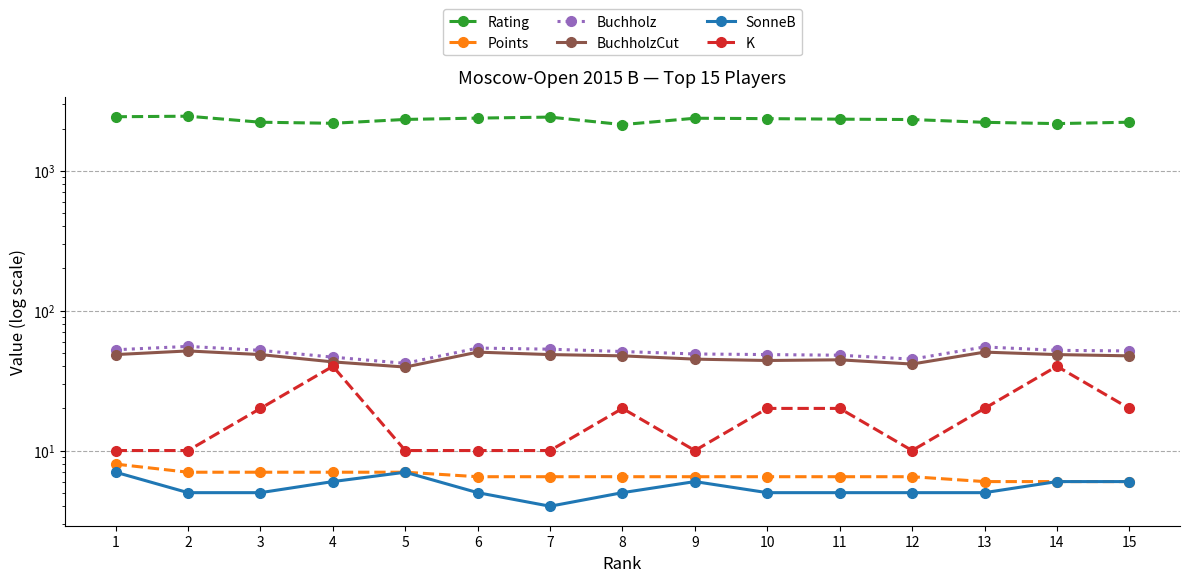

What is the difference between the highest and lowest values at 4?

2175.0